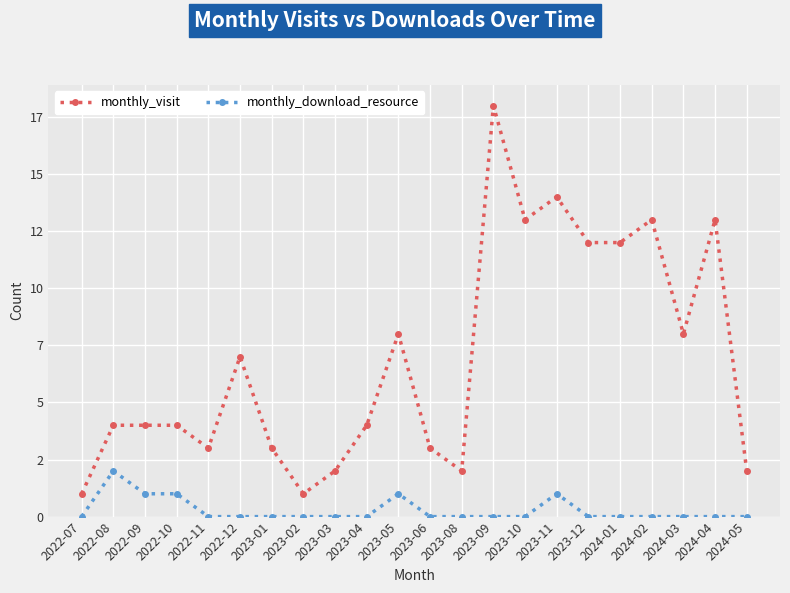

Is this an area chart (filled region under the line)?

No